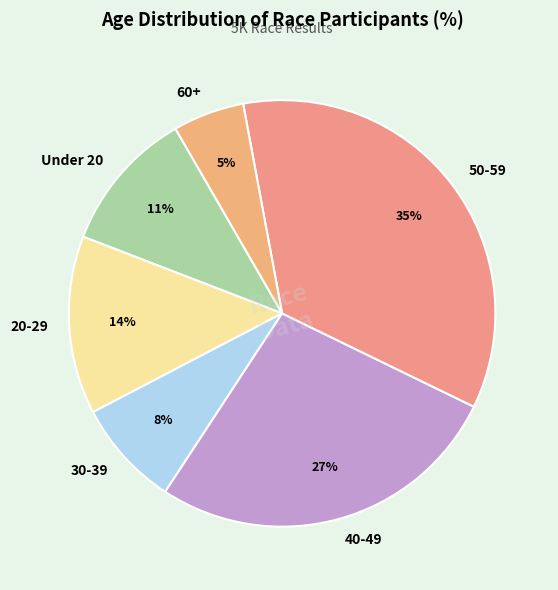

Count the number of slices in the pie.

6